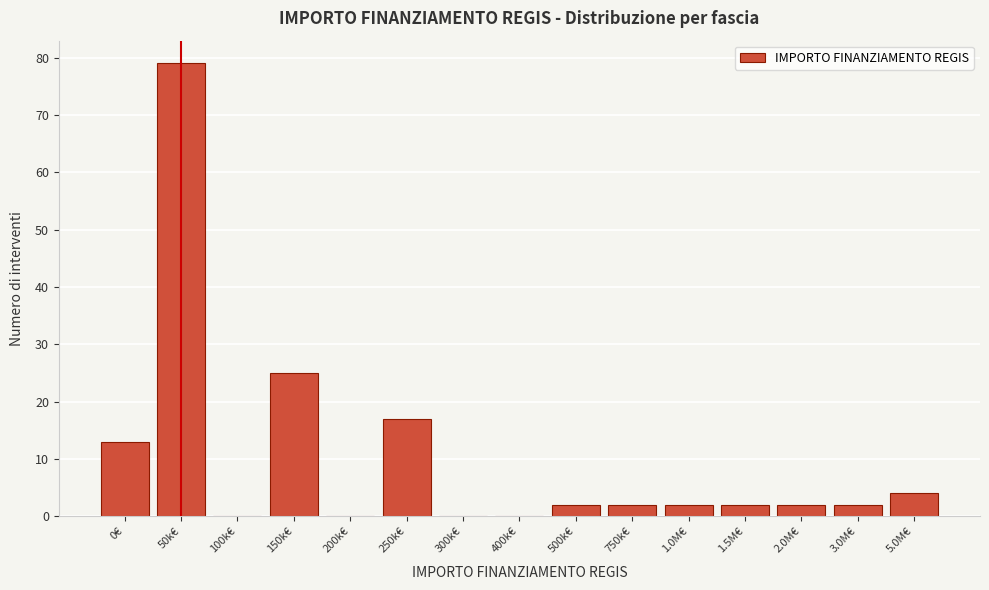

Reading left to right, transcribe all the data shown in this chart.

0€=13	50k€=79	100k€=0	150k€=25	200k€=0	250k€=17	300k€=0	400k€=0	500k€=2	750k€=2	1.0M€=2	1.5M€=2	2.0M€=2	3.0M€=2	5.0M€=4